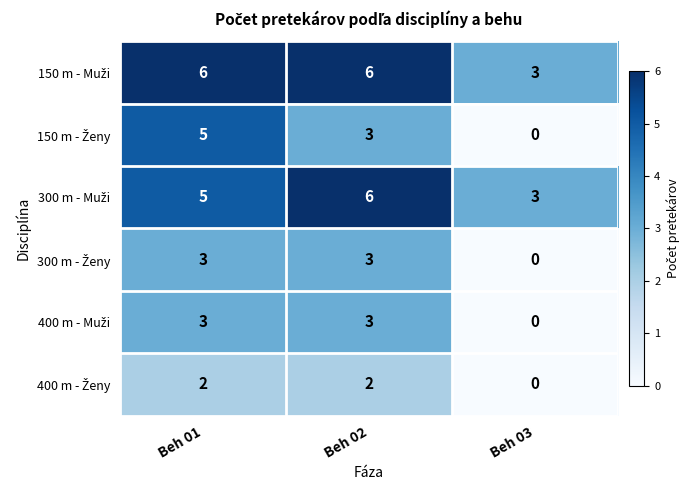

What is the spread (max minus min) of values at Beh 02?

4